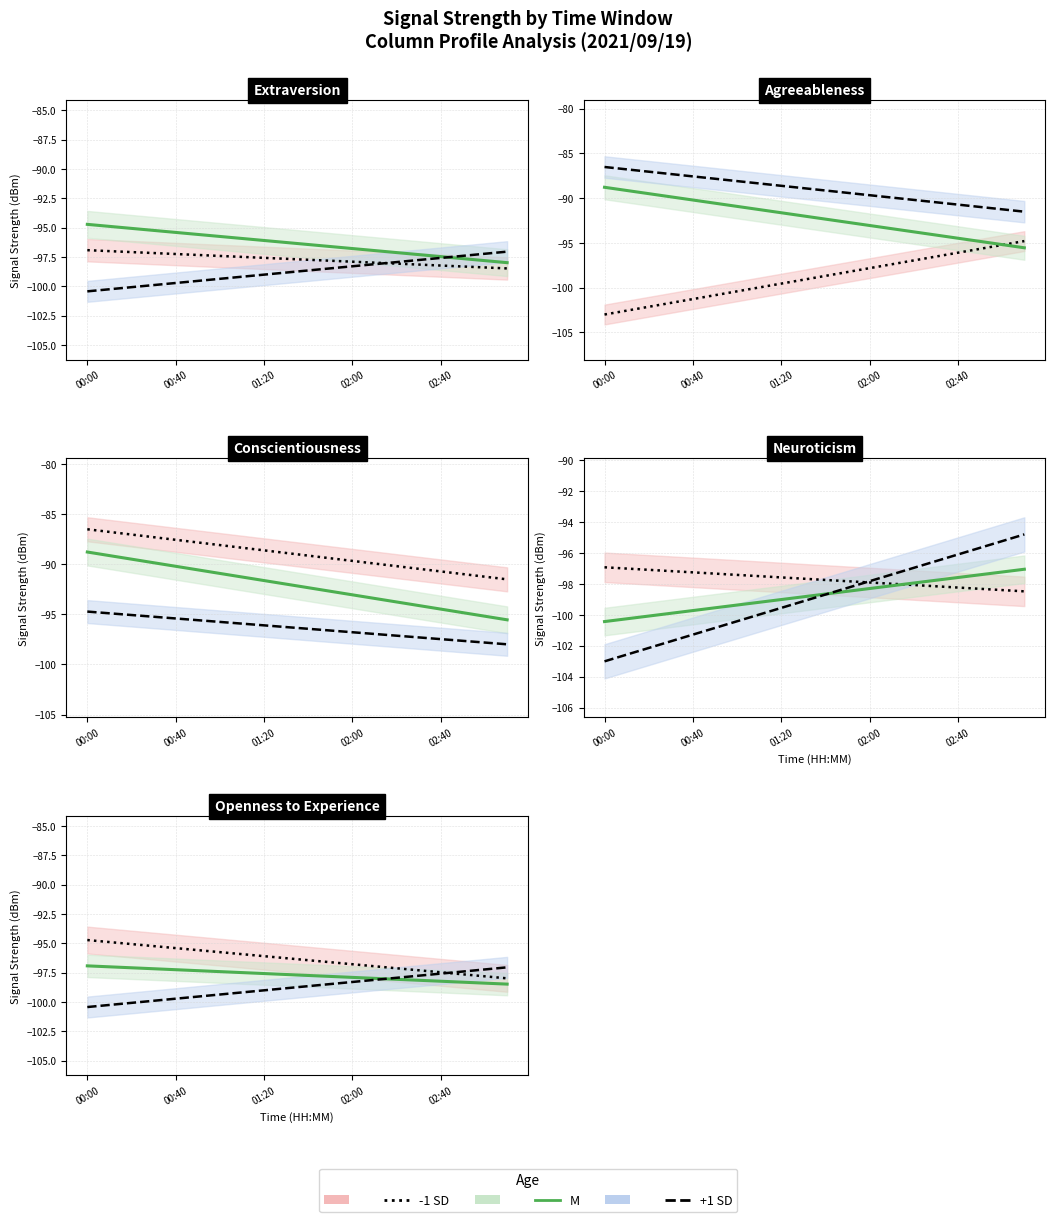

What is the value of the -1 SD point at the 5th from the left?

-95.4